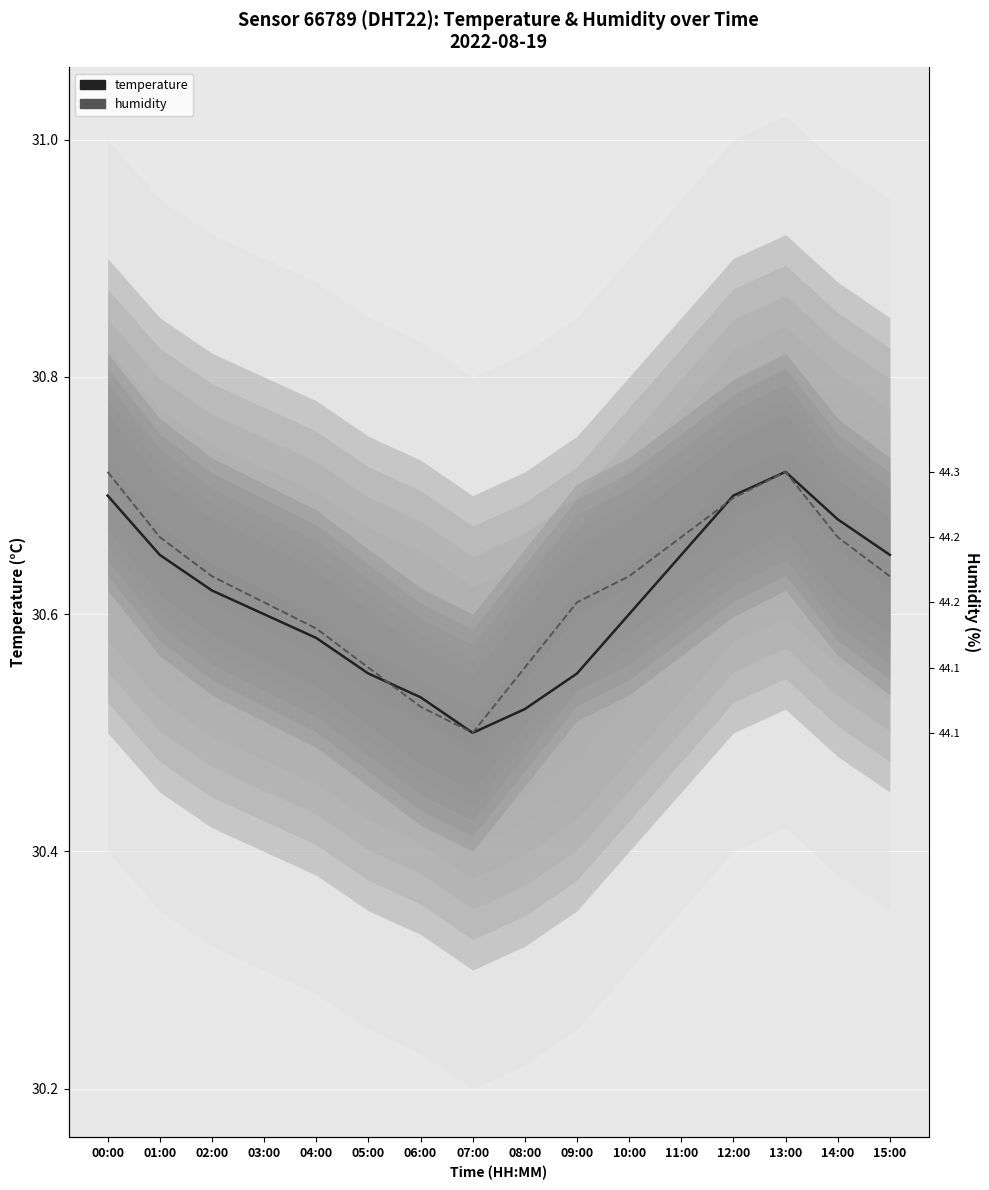

What is the difference between the maximum and second lowest values in the temperature series?

0.2